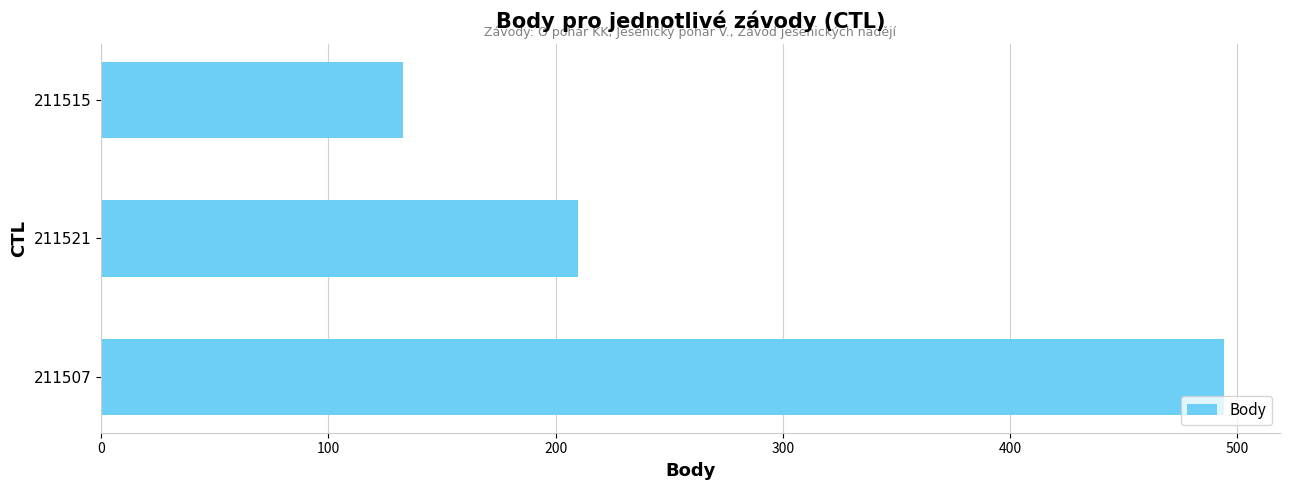

Count the values in the range 133 to 494.

3